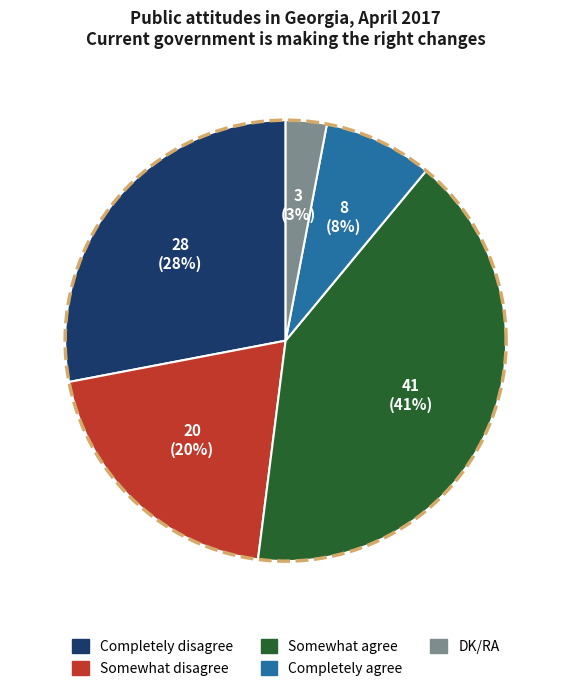

How many segments does this pie chart have?

5